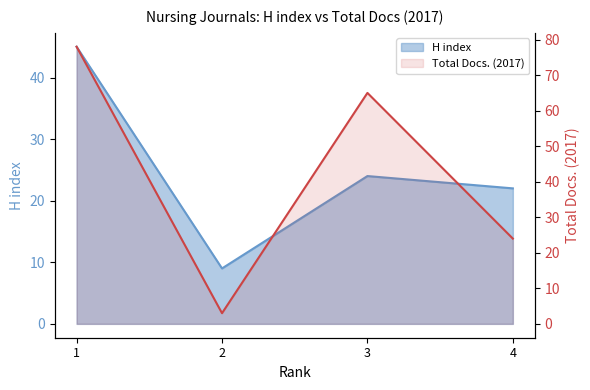

True or false: H index has a value of 24 at 3.

True